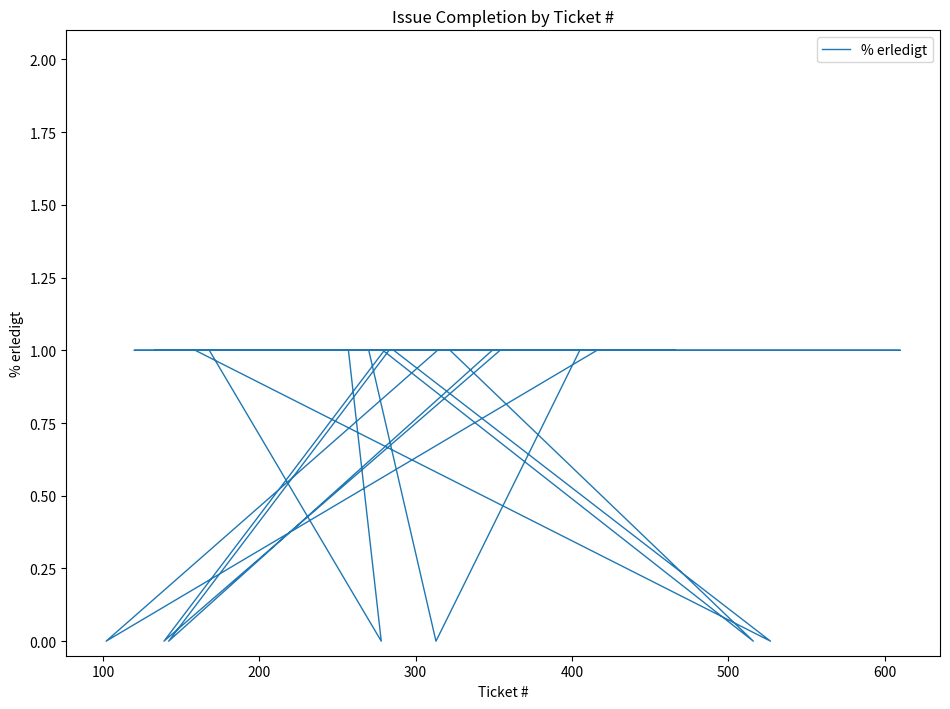

What is the difference between the maximum and second lowest values?

1